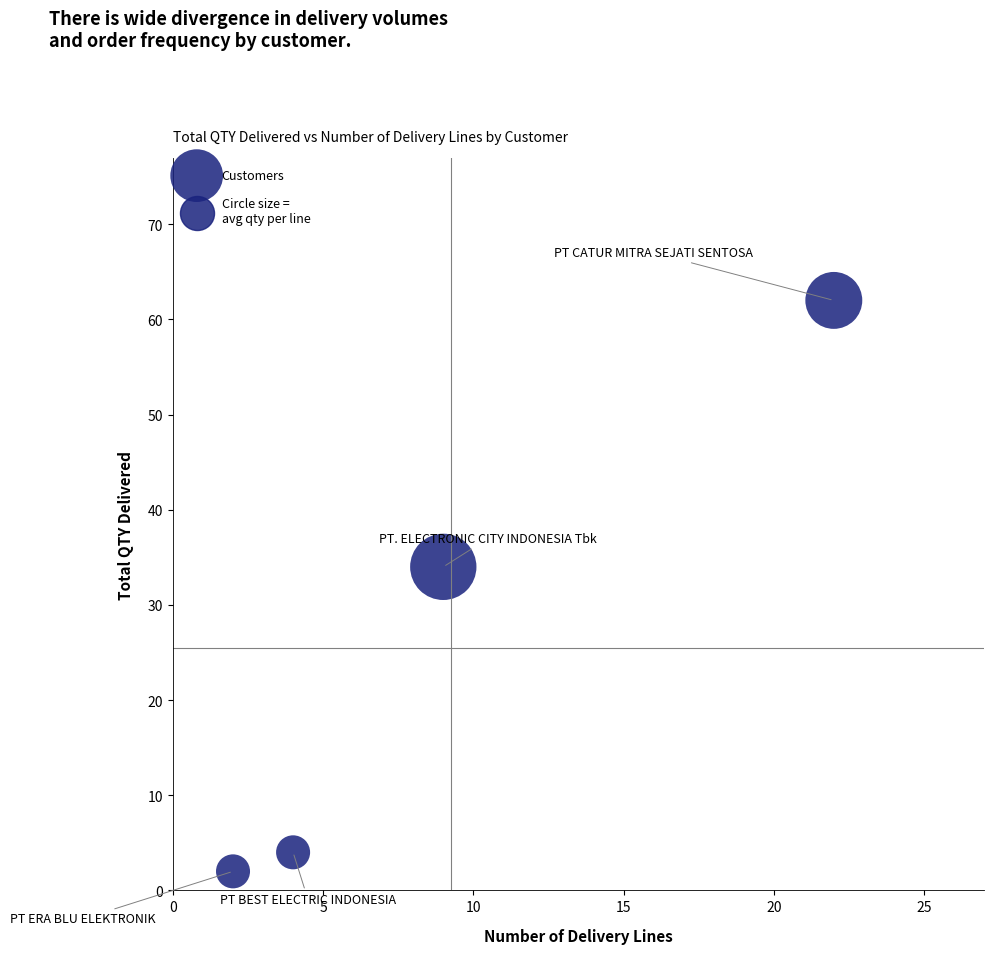

What is the average X value?

9